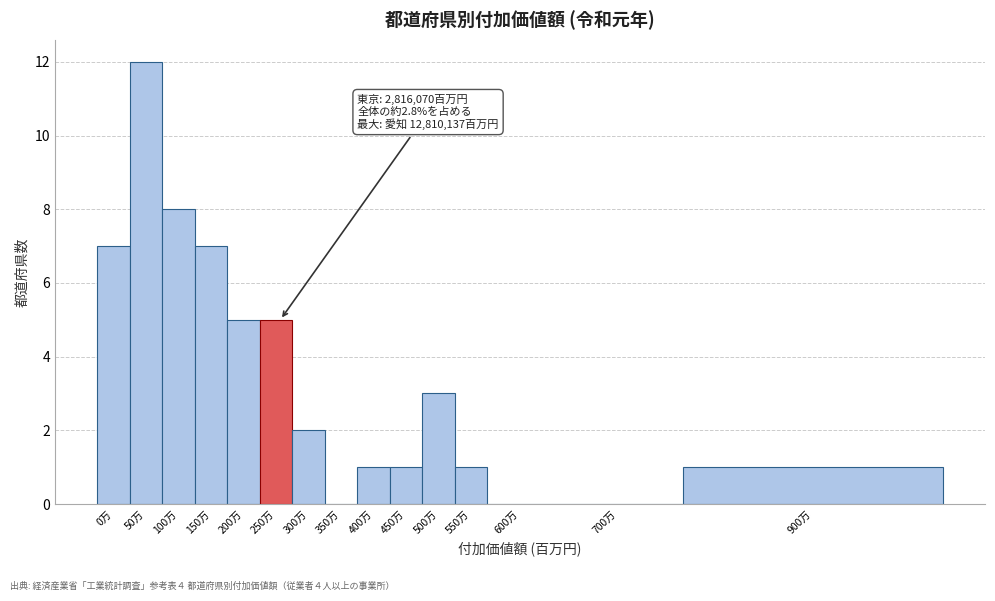

Reading right to left, what are all the values shown in this chart?

900万=1	700万=0	600万=0	550万=1	500万=3	450万=1	400万=1	350万=0	300万=2	250万=5	200万=5	150万=7	100万=8	50万=12	0万=7